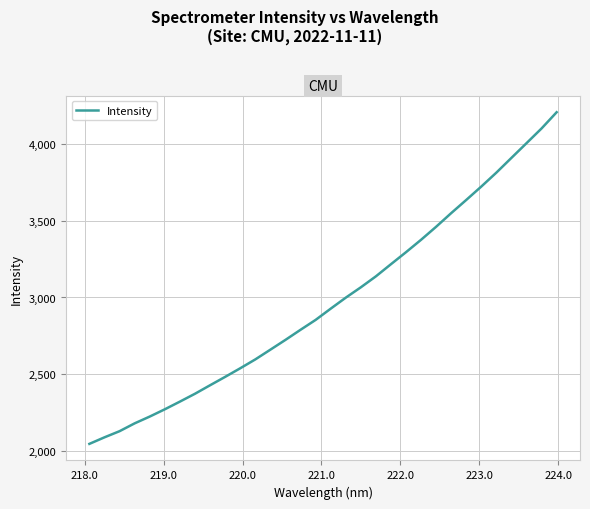

What is the minimum value shown in the chart?

2044.9